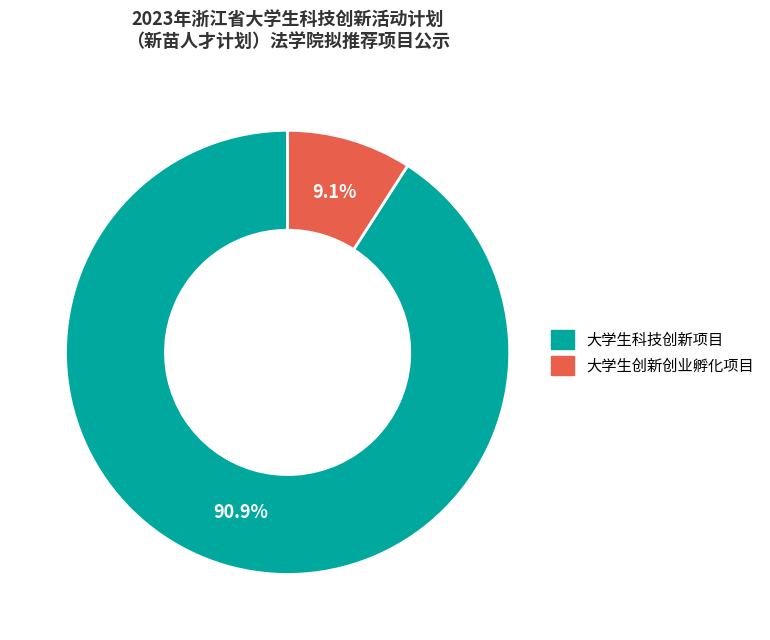

To the nearest percent, what portion does 大学生创新创业孵化项目 represent?

9%